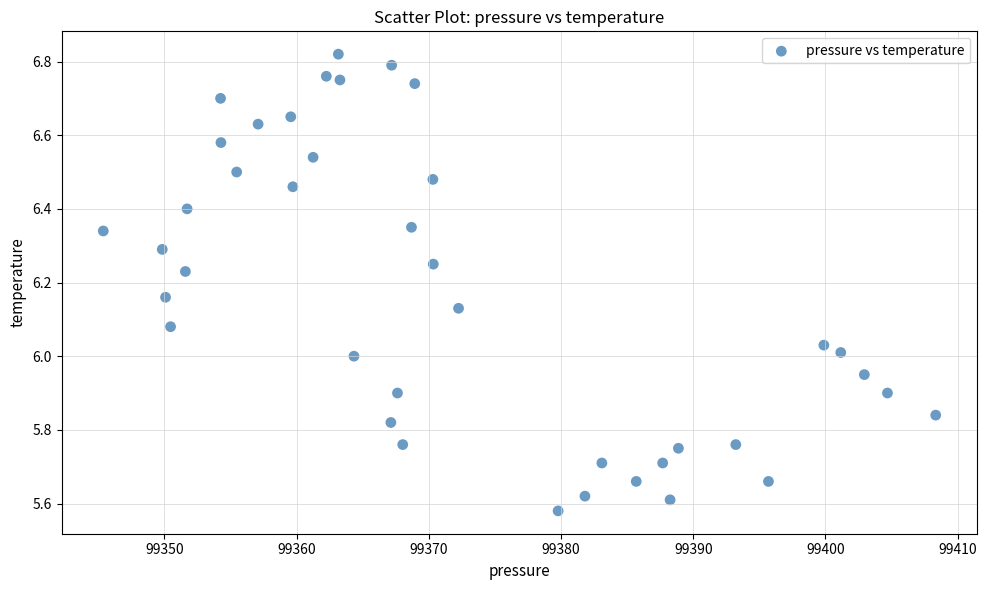

What is the range of X values (max minus min)?

63.0